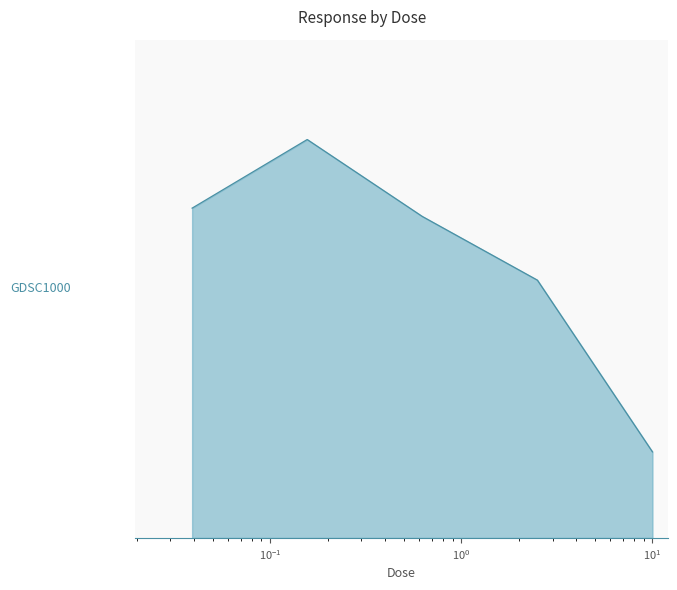

Which label corresponds to the smallest value in the chart?

$\mathdefault{10^{1}}$